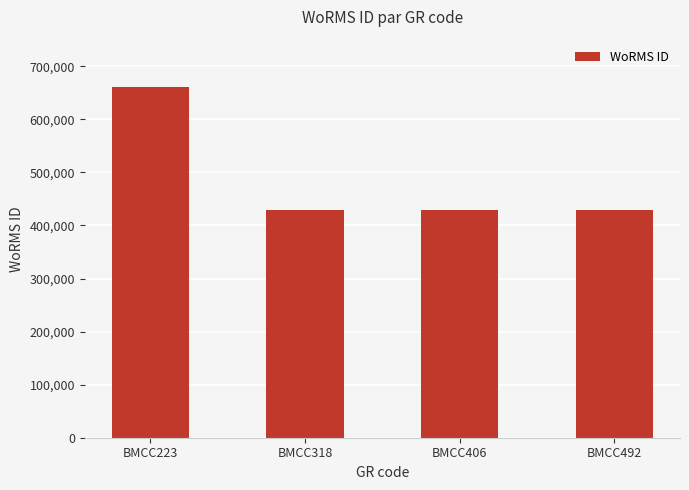

Is it true that the value at BMCC406 is 182263?

False